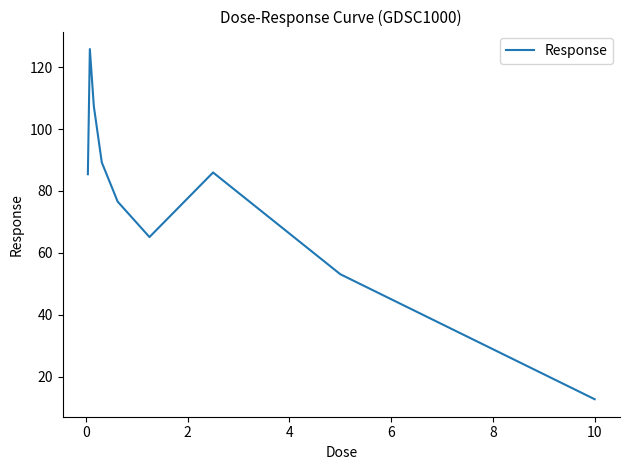

What is the greatest value displayed?

125.8